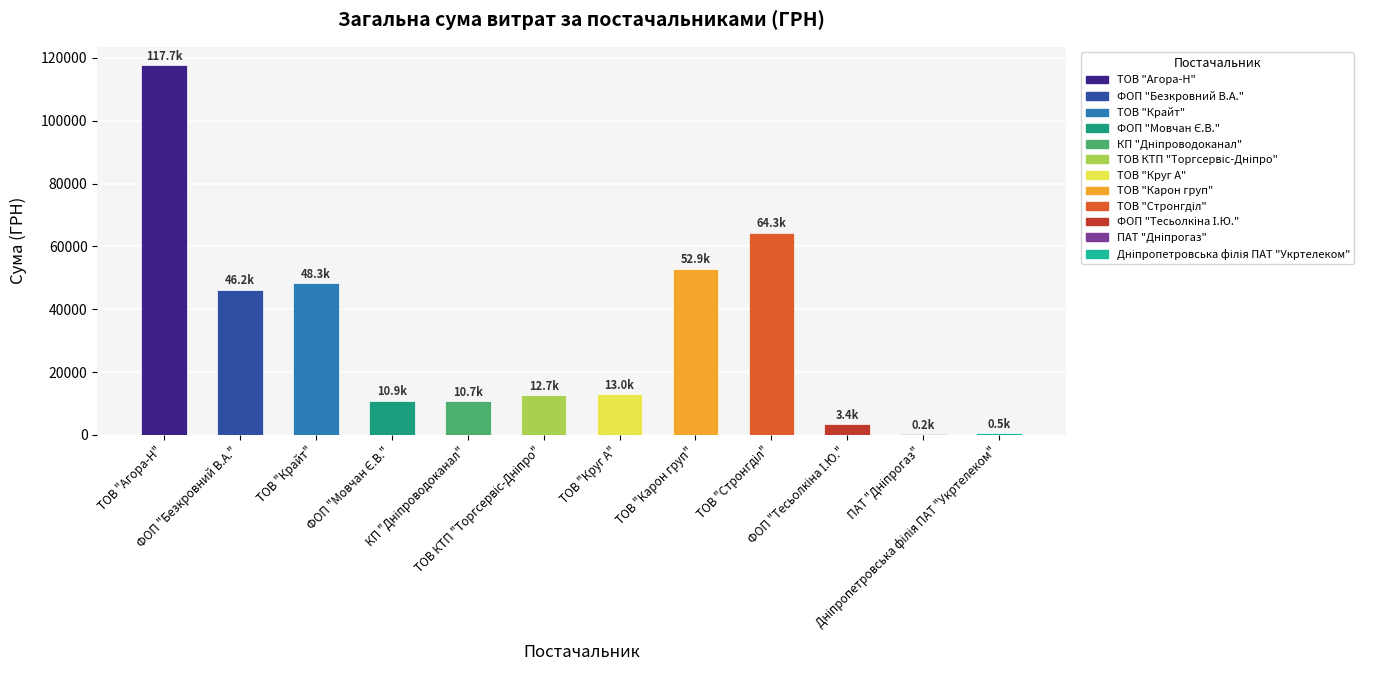

What is the sum of all values?

380640.5